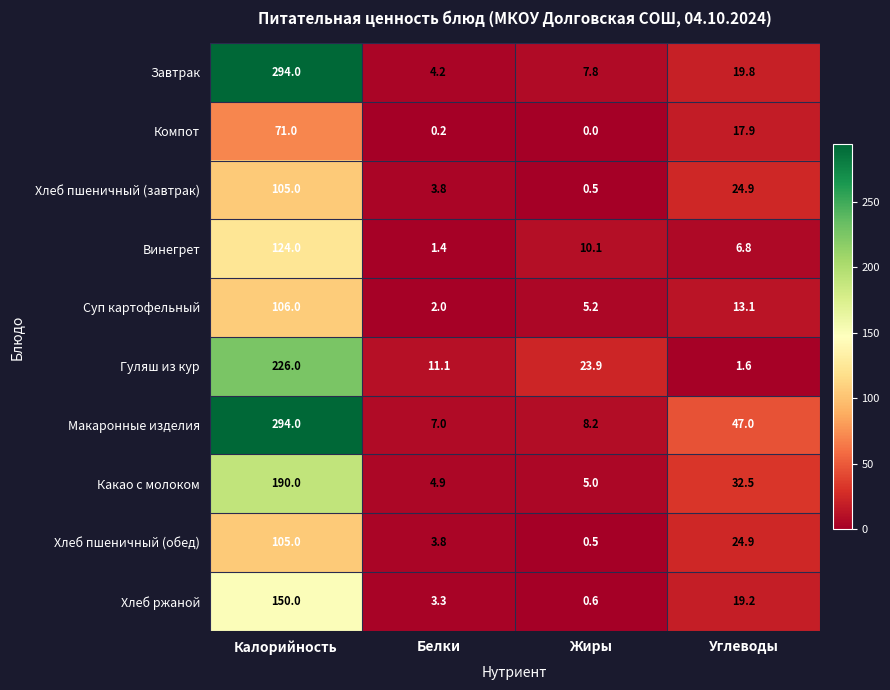

What is the difference between the maximum and minimum values in the Суп картофельный series?

104.0